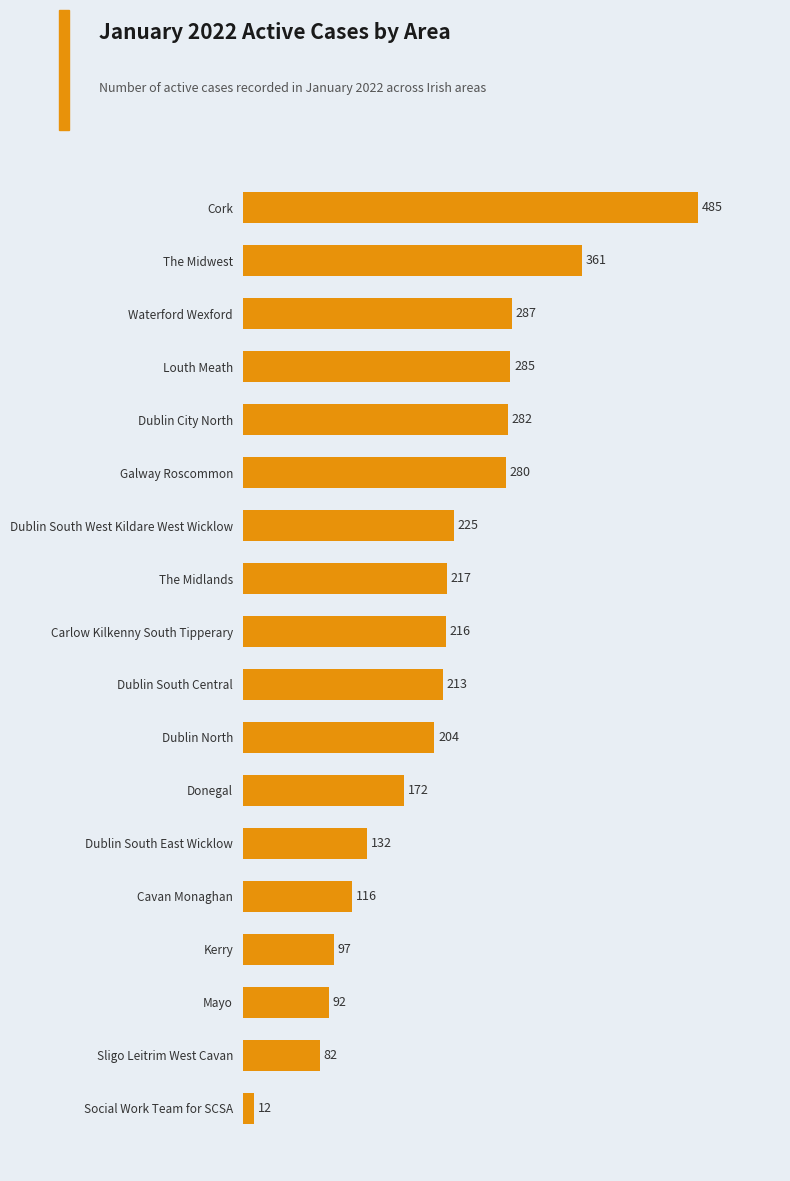

How many distinct data groups are displayed?

1